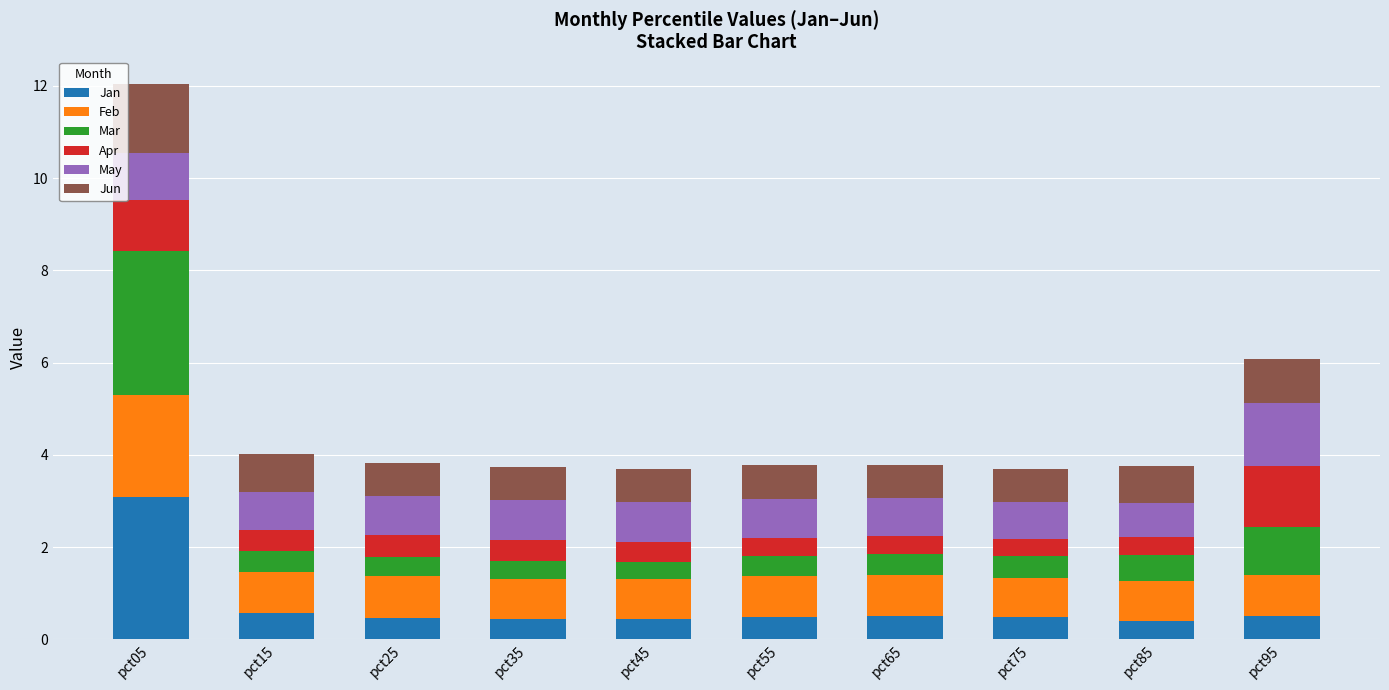

What is the total value across all series at pct85?

3.8